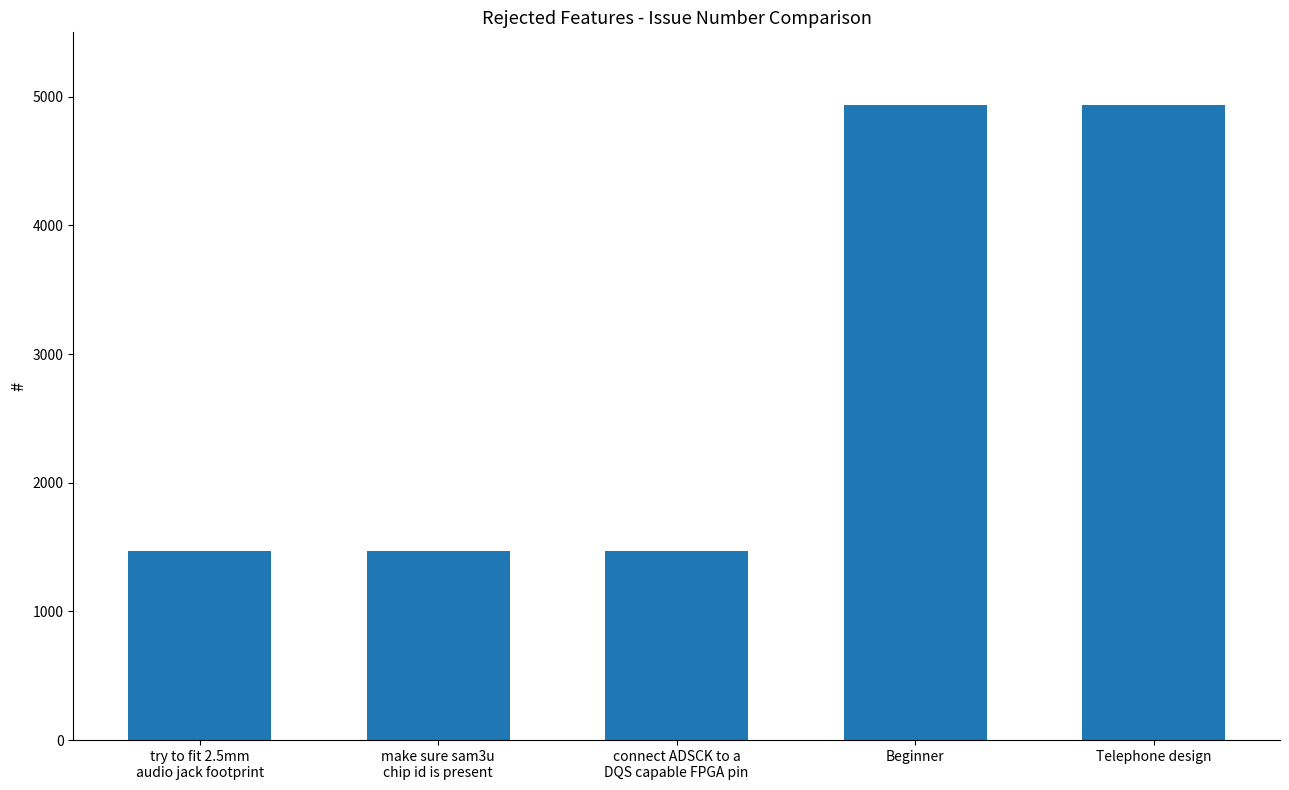

The chart shows a value of 1490 at Beginner. True or false?

False